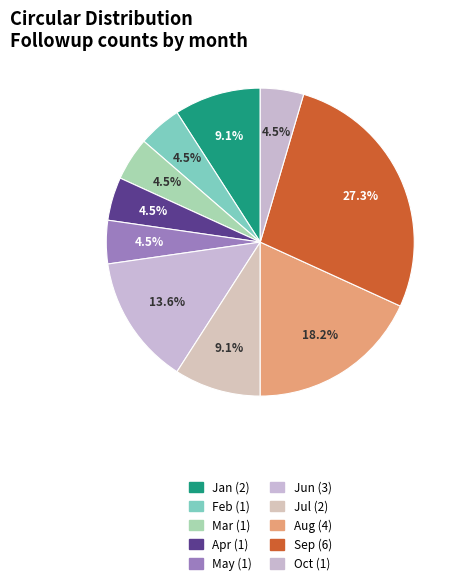

To the nearest percent, what portion does May represent?

5%